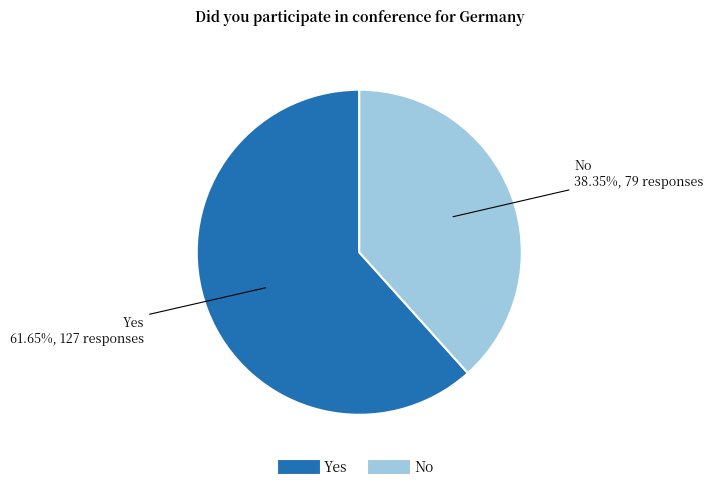

To the nearest percent, what is the average slice percentage?

50%